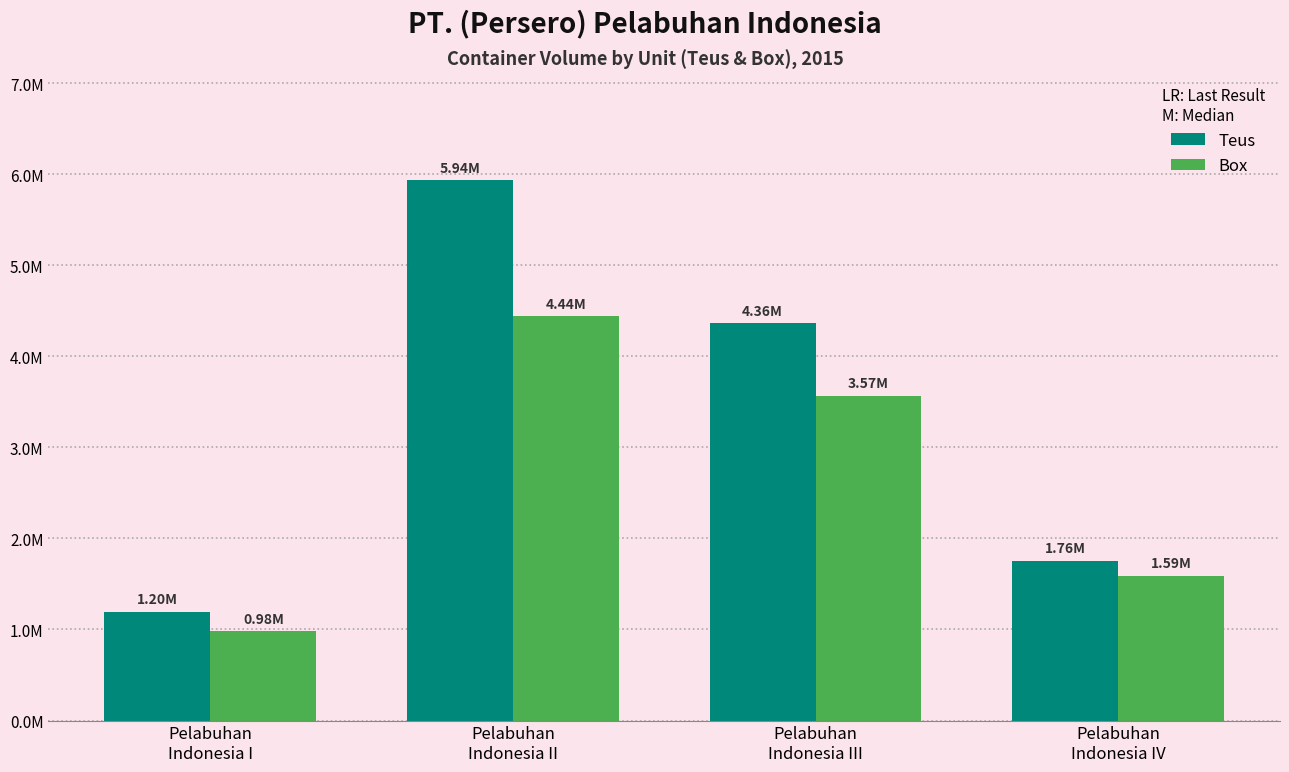

Which series has the largest total across all categories?

Teus